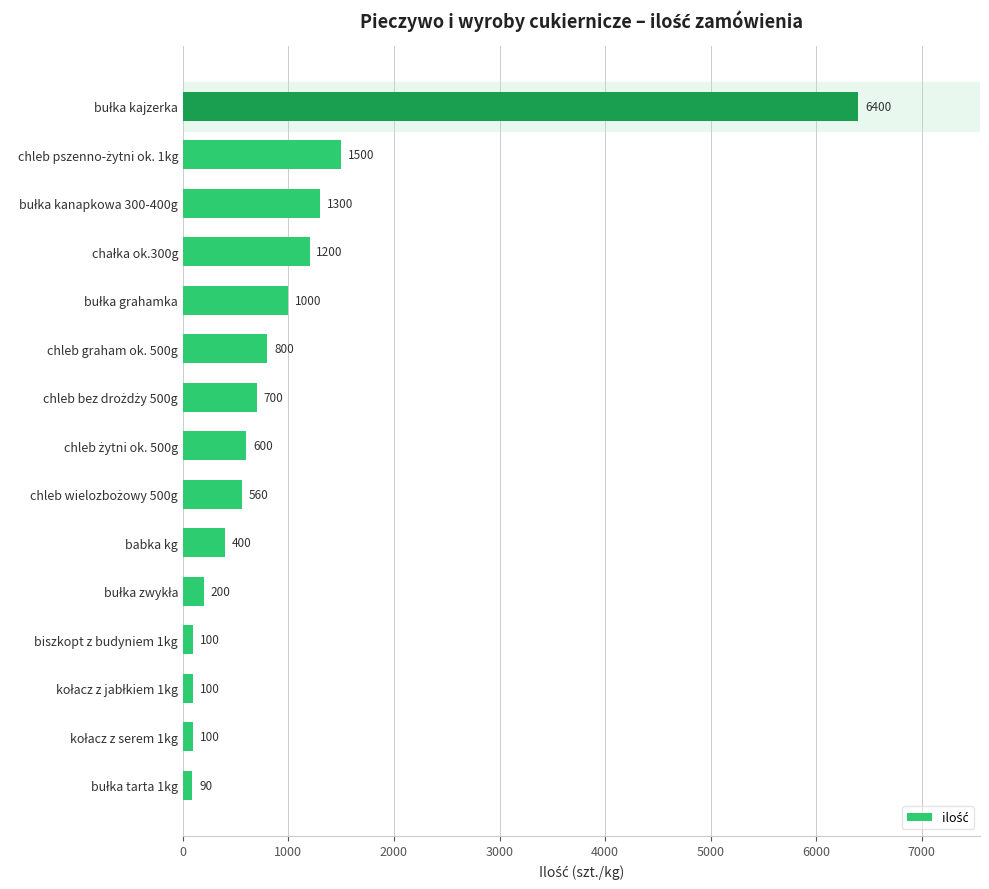

What value does the data have at babka kg, to the nearest 10?

400